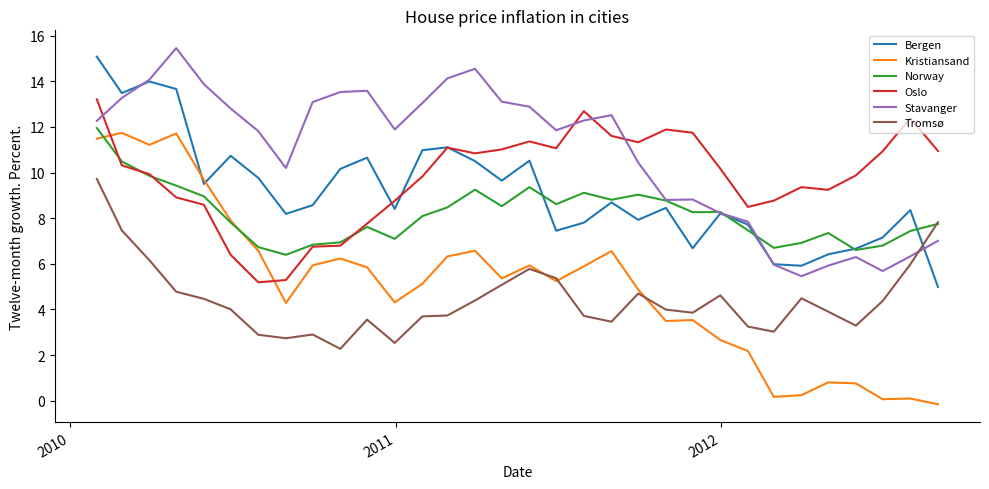

How many intersections are there between Oslo and Kristiansand?

2